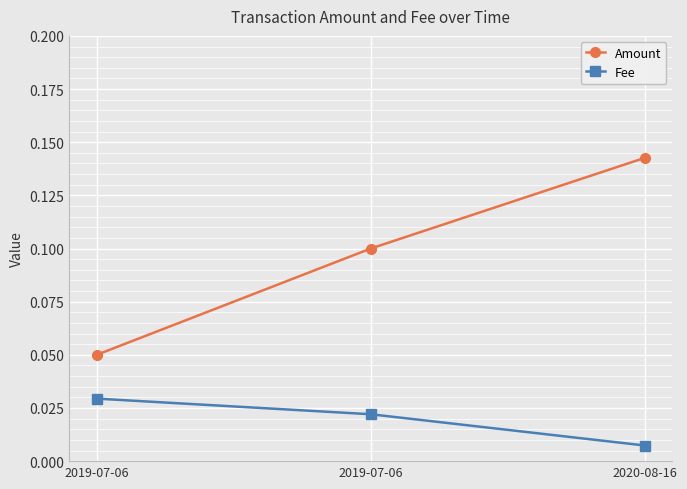

List the series in order of their overall mean, highest first.

Amount, Fee